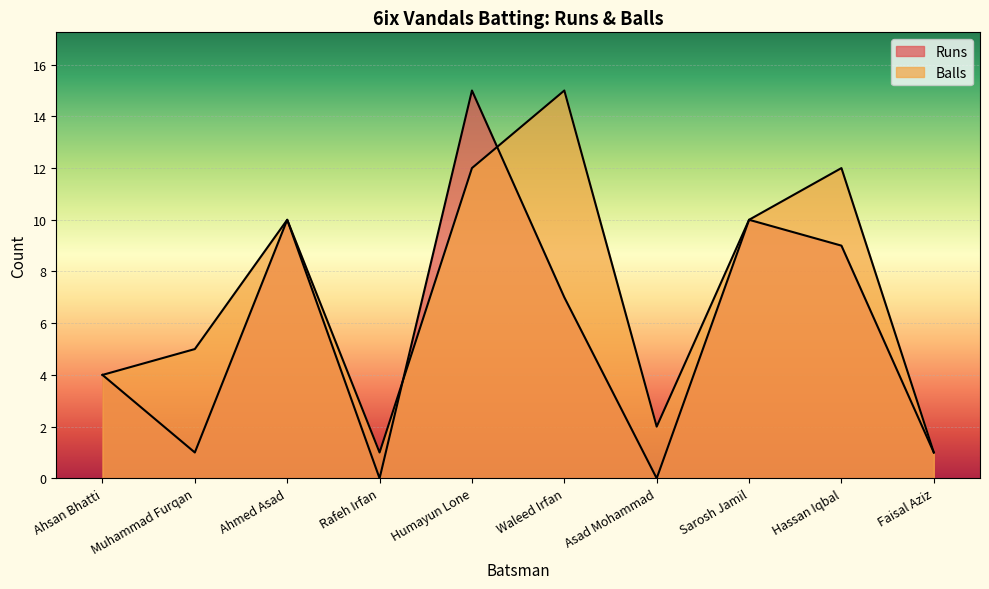

At how many categories does at least one series exceed 3?

7